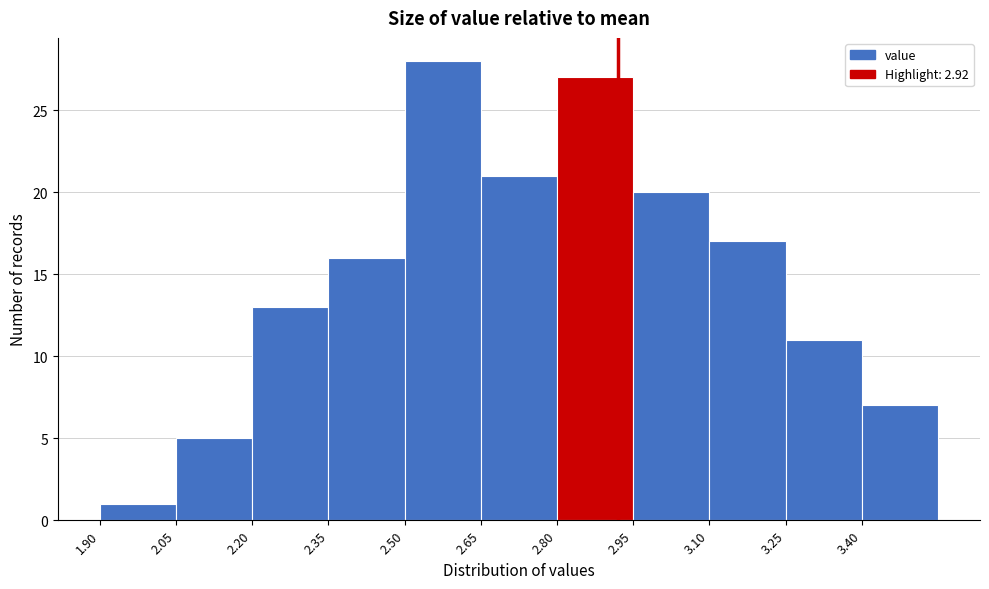

Reading left to right, transcribe this chart: for each bar, give the range it covers on the x-axis and its height. Neither the bar edges nor the heights are printed on the chart, so give them approximately, as read against the axes.

1.90 to 2.05: 1
2.05 to 2.20: 5
2.20 to 2.35: 13
2.35 to 2.50: 16
2.50 to 2.65: 28
2.65 to 2.80: 21
2.80 to 2.95: 27
2.95 to 3.10: 20
3.10 to 3.25: 17
3.25 to 3.40: 11
3.40 to 3.55: 7